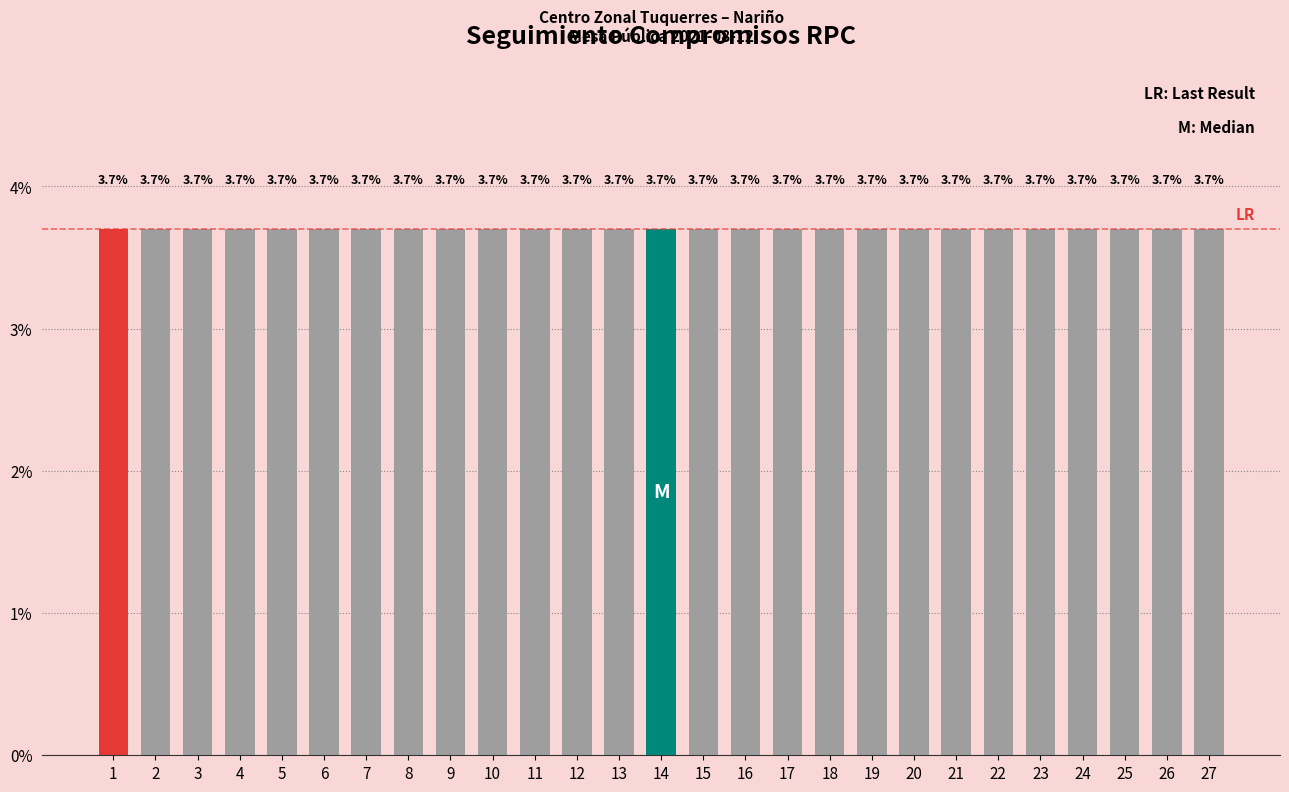

Where does the data first go above 14?

15